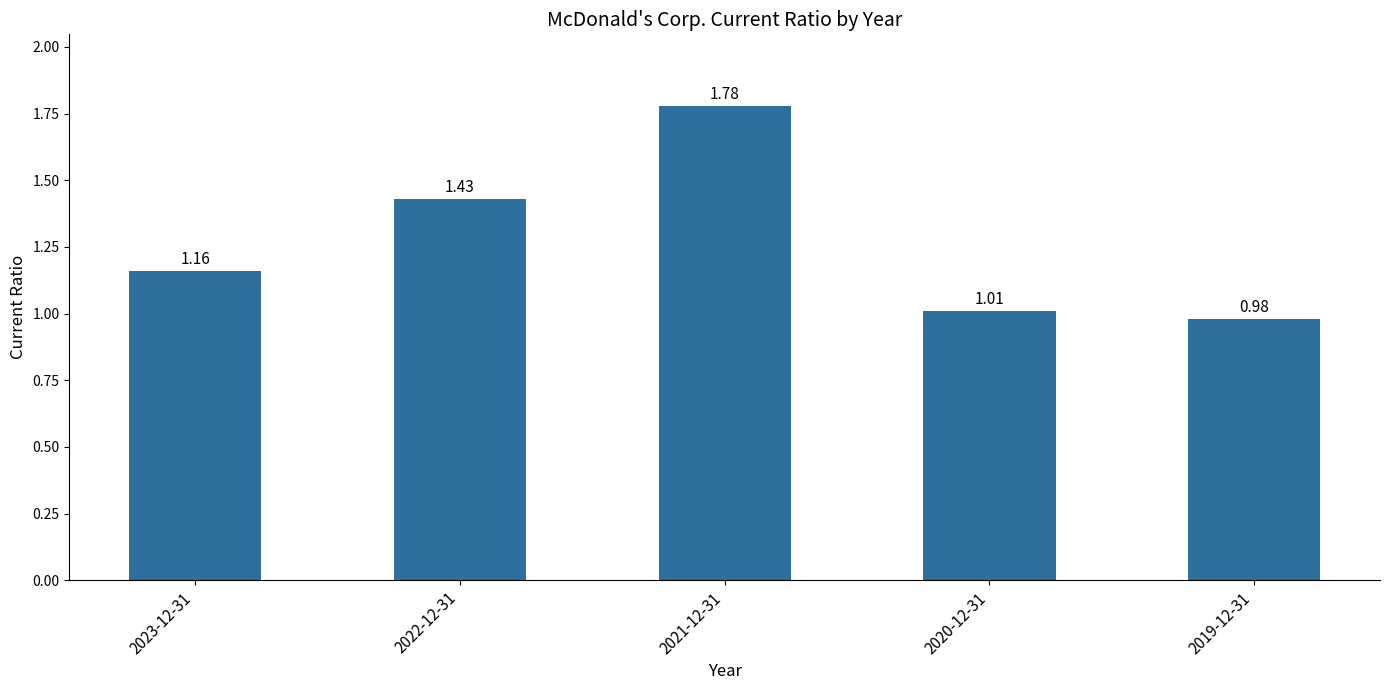

True or false: the data shows 0.4 at 2020-12-31.

False